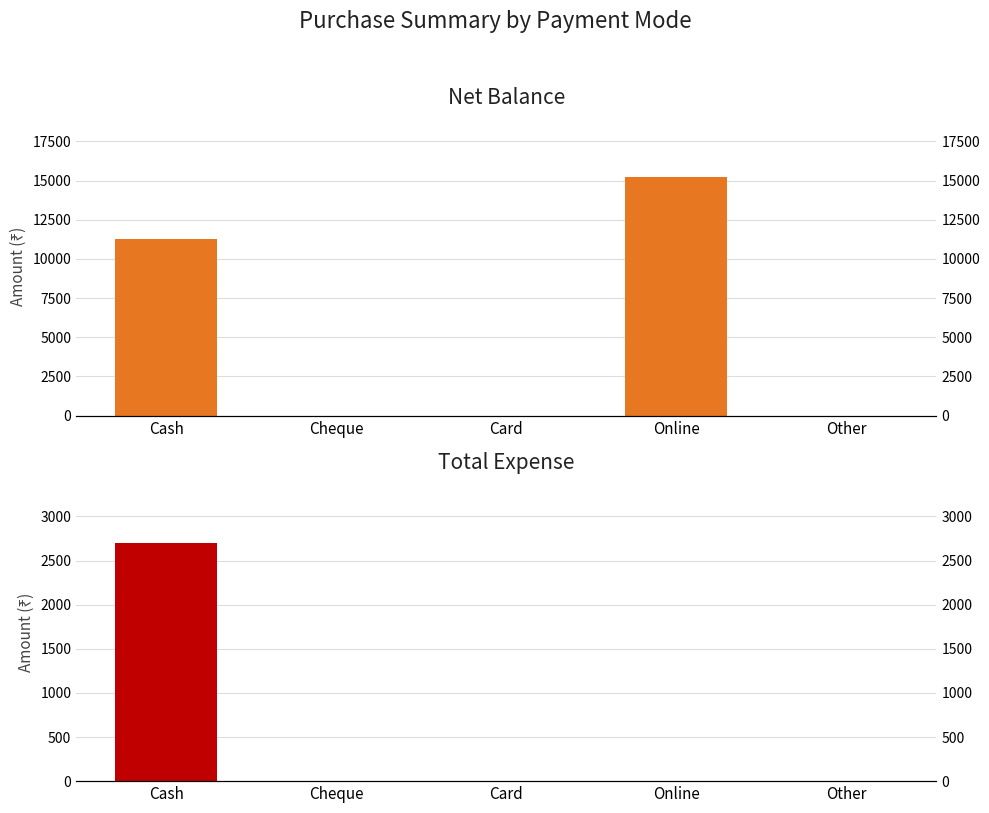

The Net Balance series shows 4387 at Cash. True or false?

False